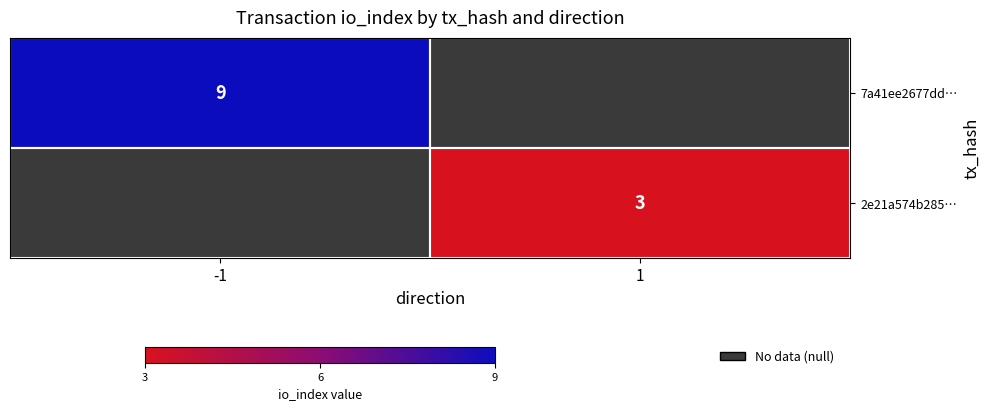

What is the maximum value shown in the chart?

9.0